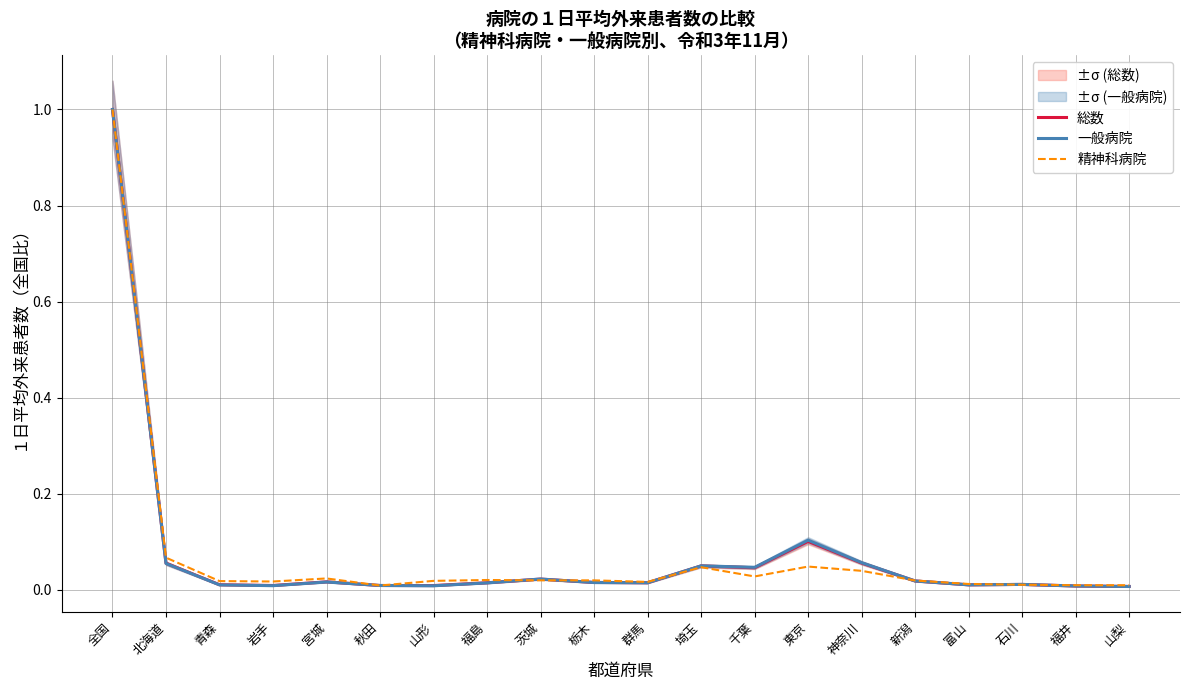

Reading left to right, list all the values displayed in this chart.

総数: 1.0	0.1	0.0	0.0	0.0	0.0	0.0	0.0	0.0	0.0	0.0	0.0	0.0	0.1	0.1	0.0	0.0	0.0	0.0	0.0
一般病院: 1.0	0.1	0.0	0.0	0.0	0.0	0.0	0.0	0.0	0.0	0.0	0.1	0.0	0.1	0.1	0.0	0.0	0.0	0.0	0.0
精神科病院: 1.0	0.1	0.0	0.0	0.0	0.0	0.0	0.0	0.0	0.0	0.0	0.0	0.0	0.0	0.0	0.0	0.0	0.0	0.0	0.0